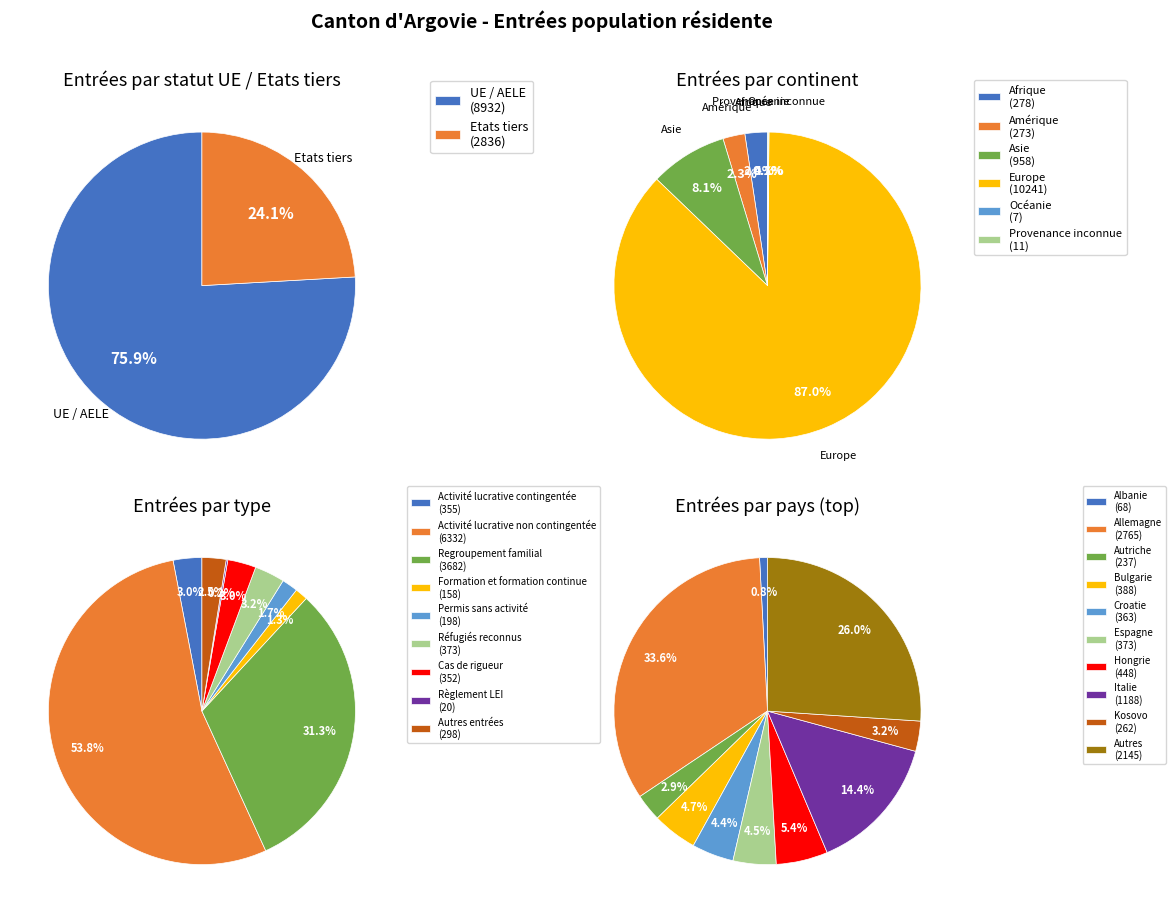

How many slices are in this pie chart?

6